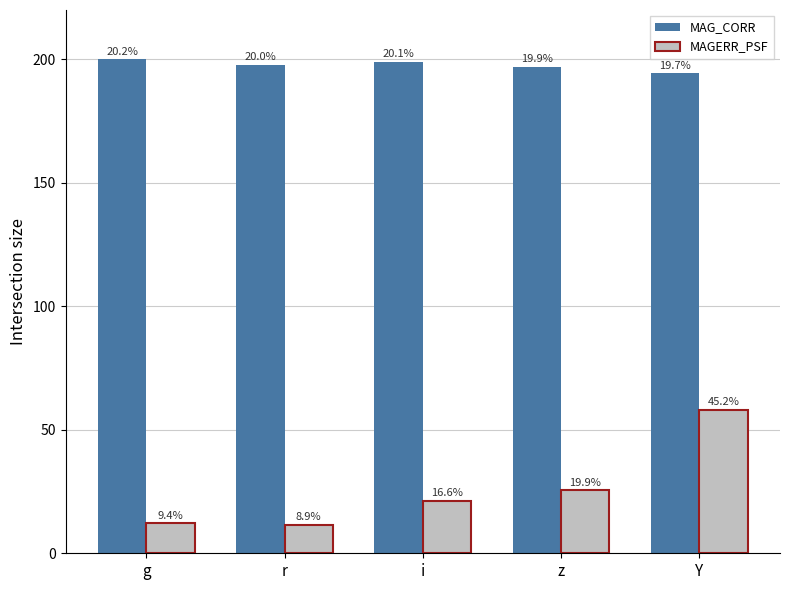

What is the spread (max minus min) of values at Y?

136.3